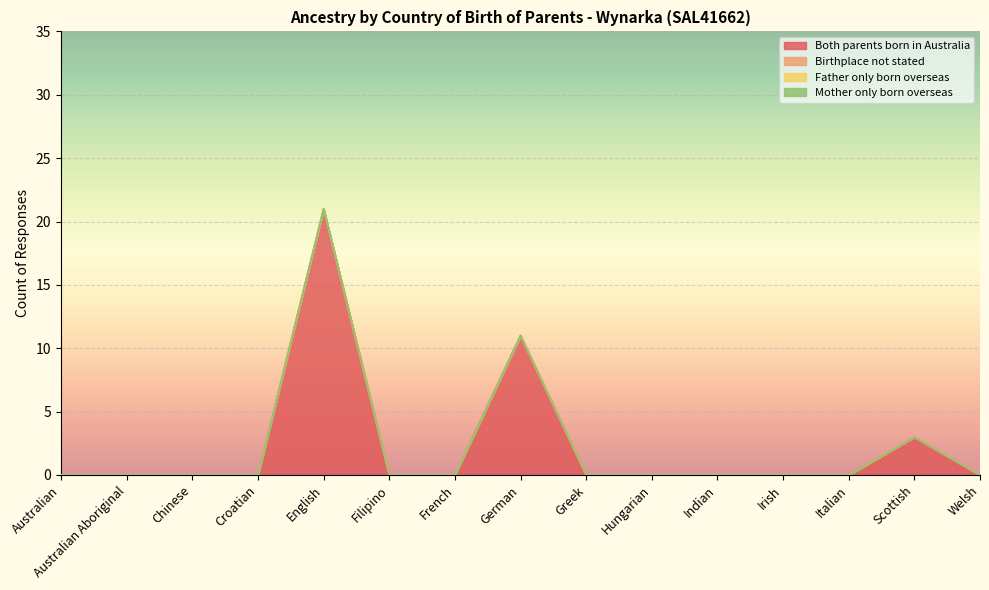

How many categories are shown in the chart?

15